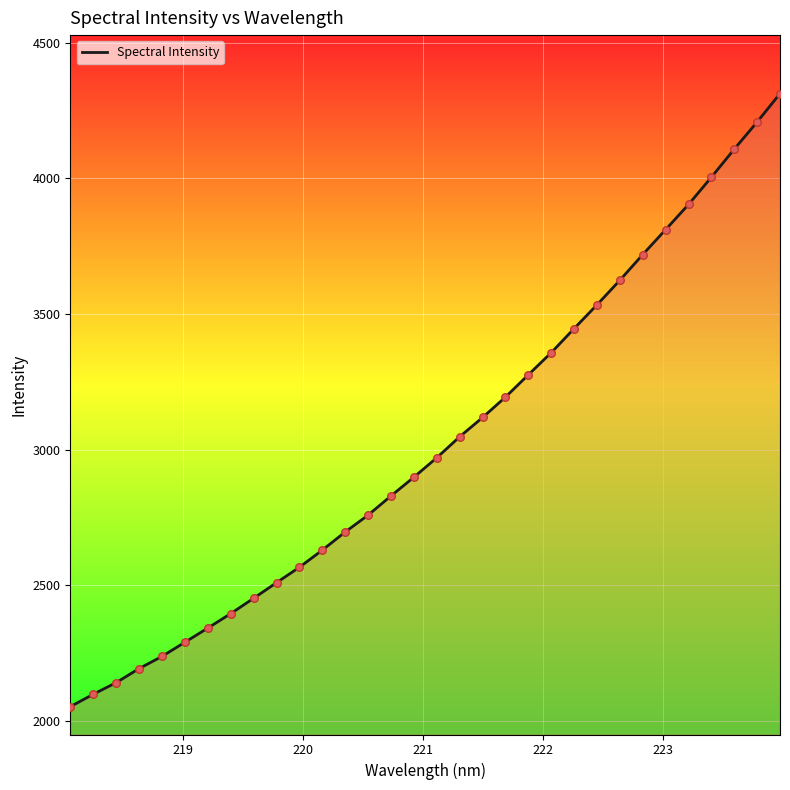

What is the greatest value displayed?

4313.0